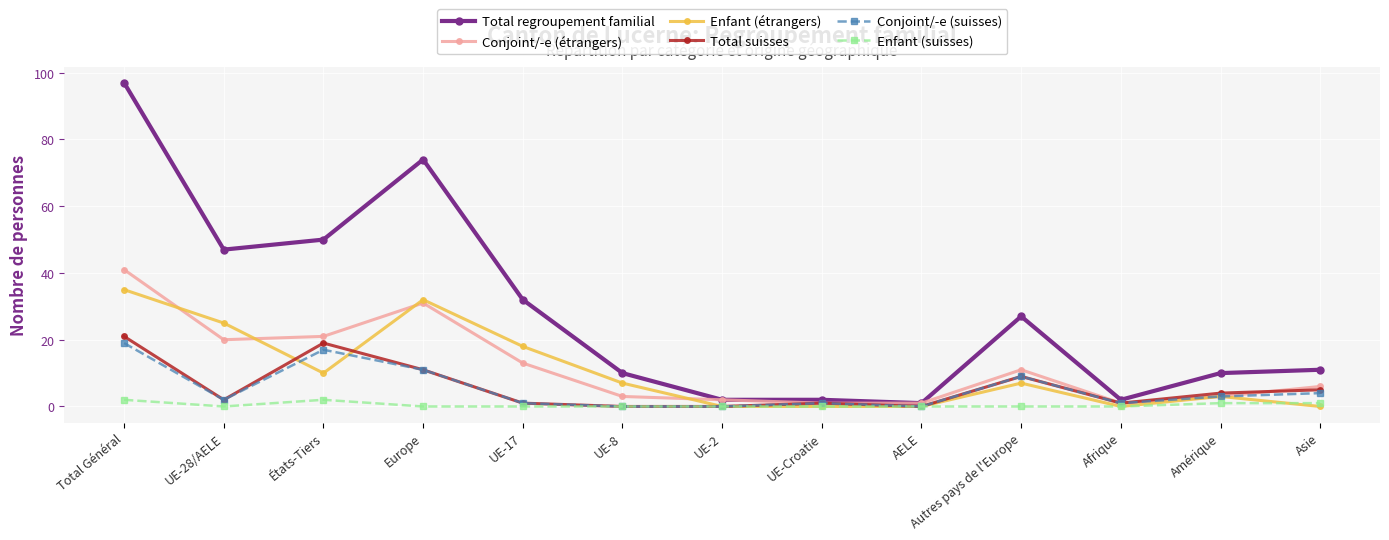

What are all the series names shown in the legend?

Total regroupement familial, Conjoint/-e (étrangers), Enfant (étrangers), Total suisses, Conjoint/-e (suisses), Enfant (suisses)